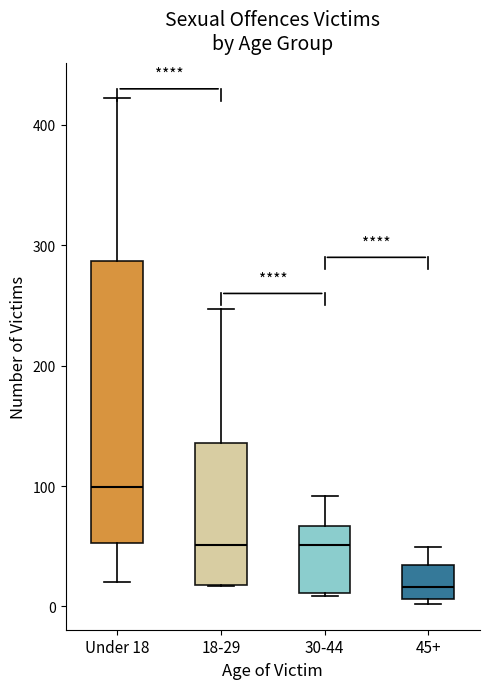

Reading left to right, transcribe this box plot: for each box, give where its median line is, the range the box spans, and where its two whiskers end, as read against the y-axis. The values are not printed on the chart, so give them approximately, as read against the axis.

Under 18: median 100, box 50 to 290, whiskers 20 to 420
18-29: median 50, box 20 to 140, whiskers 20 to 250
30-44: median 50, box 10 to 70, whiskers 10 to 90
45+: median 20, box 10 to 30, whiskers 0 to 50